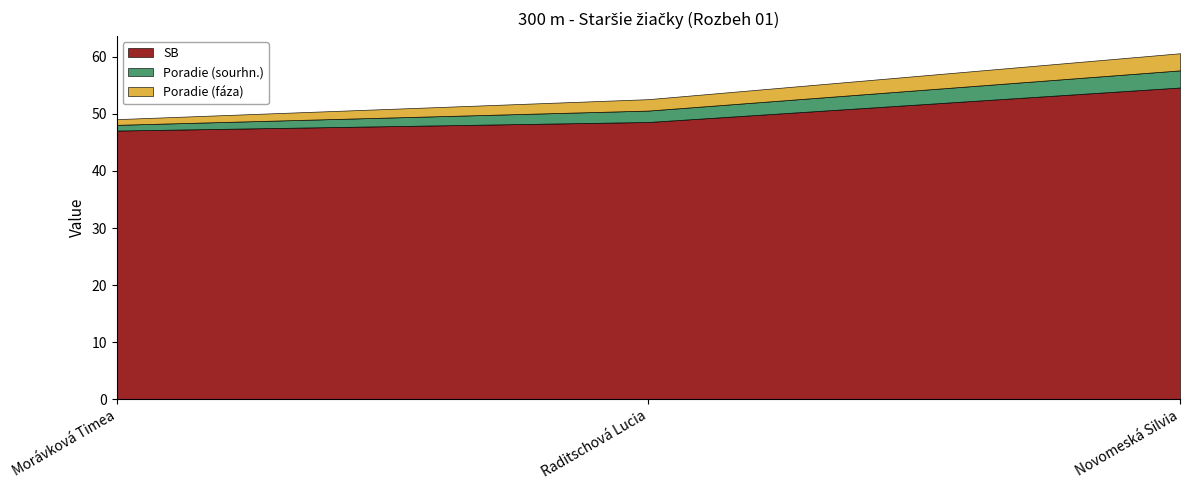

Which series has the largest total across all categories?

SB